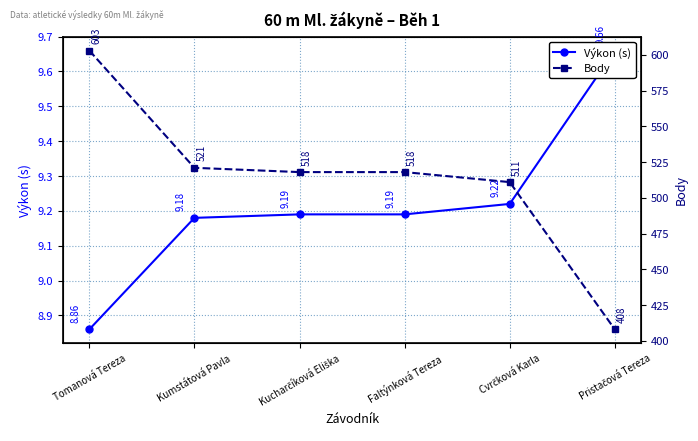

Which series has the largest total across all categories?

Body